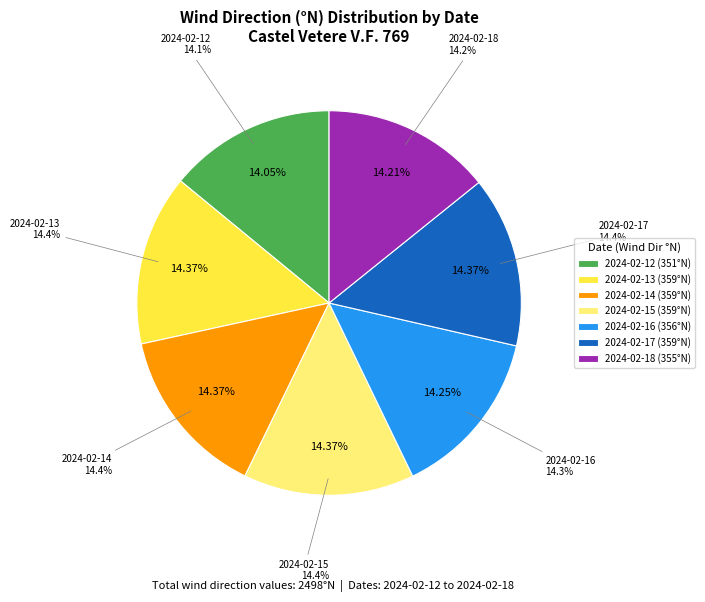

The 2024-02-17 slice represents 31% of the pie. True or false?

False